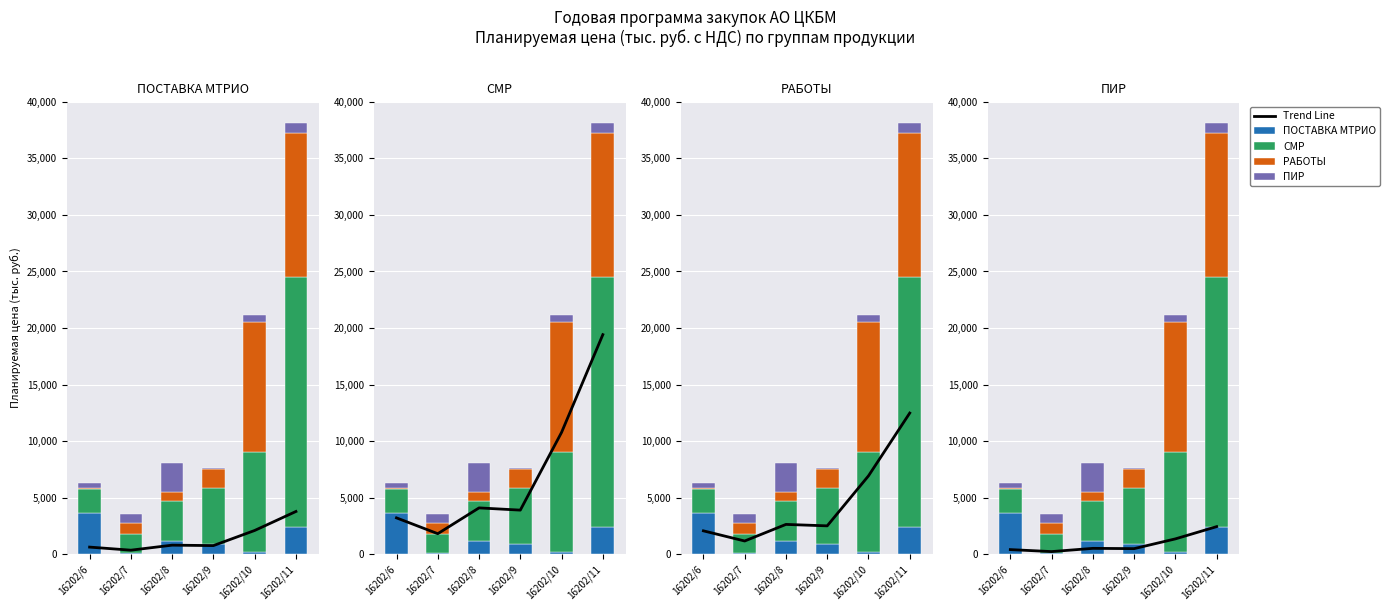

Is the value of ПОСТАВКА МТРИО at 16202/9 greater than the value of СМР at 16202/7?

No